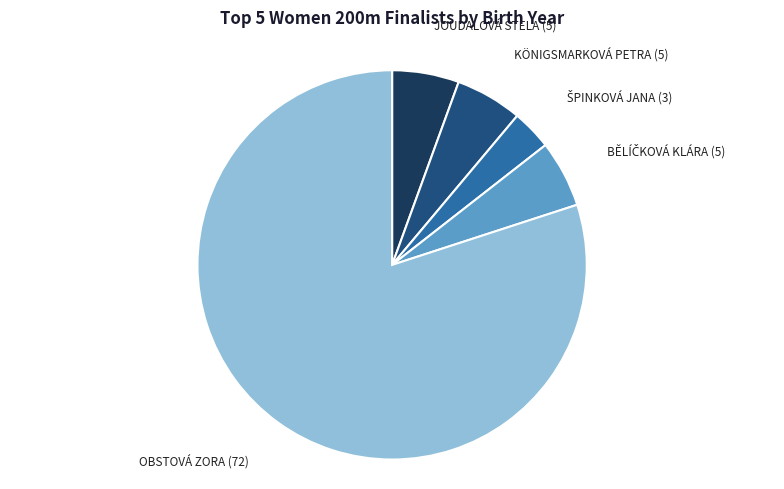

Is there a majority slice in this chart?

Yes